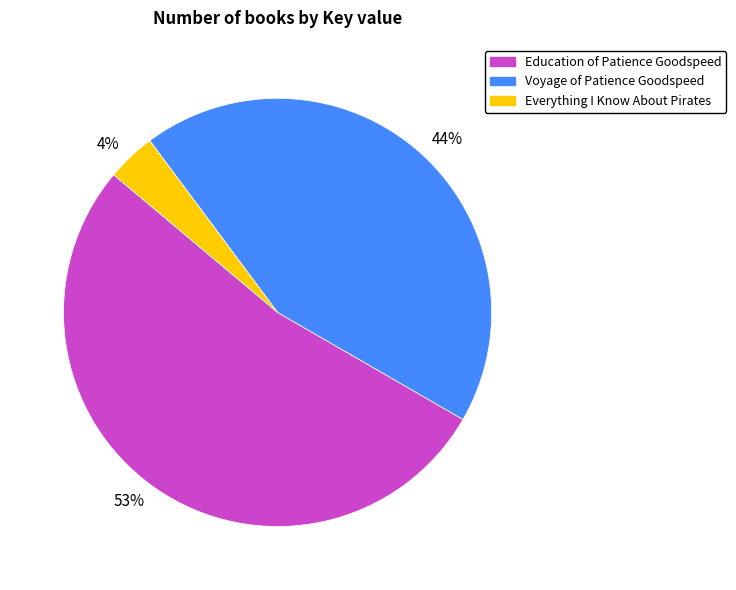

Which slice is the largest?

Education of Patience Goodspeed